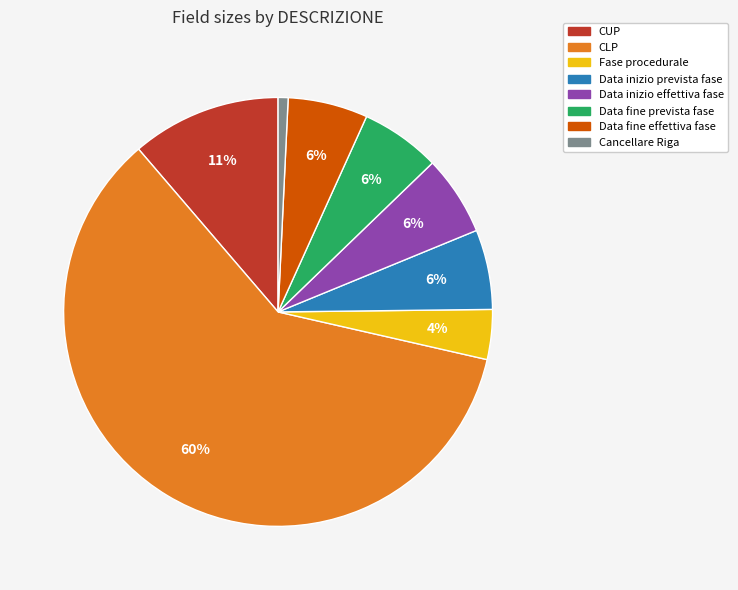

Which category accounts for the majority?

CLP